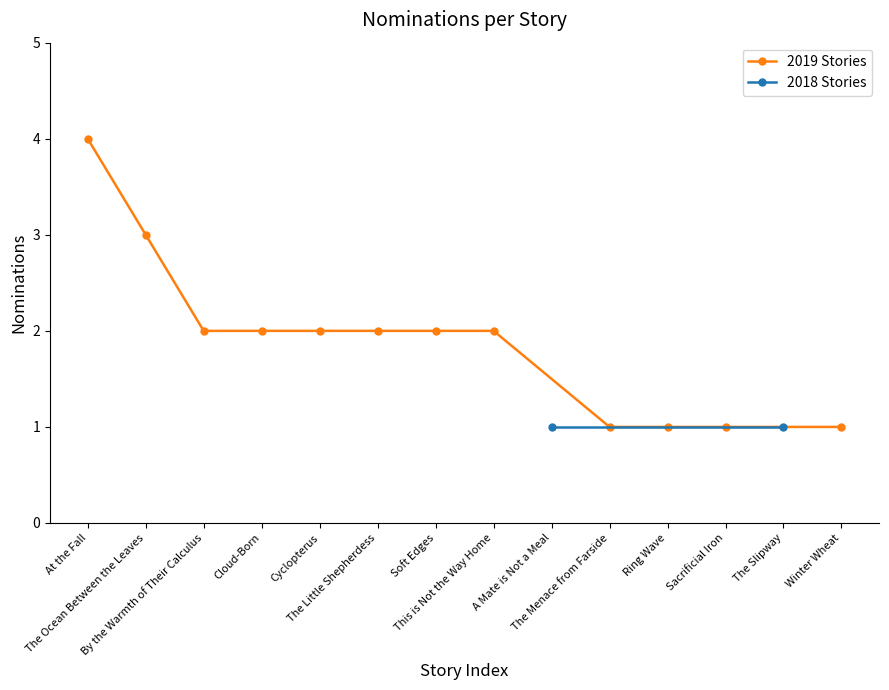

How many categories are shown in the chart?

14